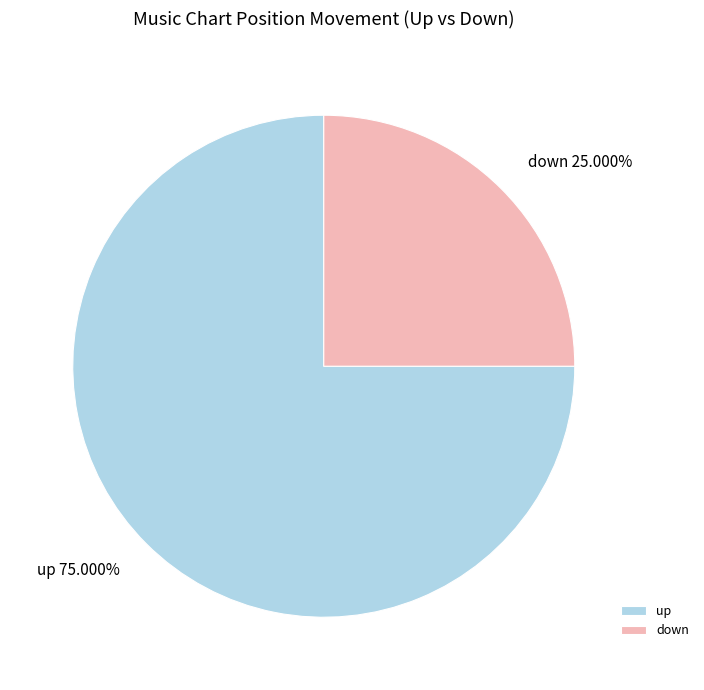

Does up account for over 50% of the chart?

Yes